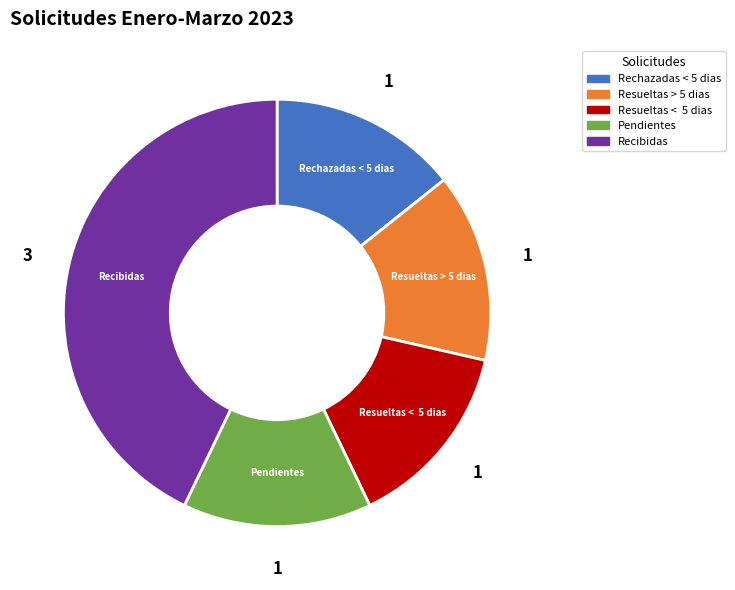

What is the largest slice in the pie chart?

Recibidas